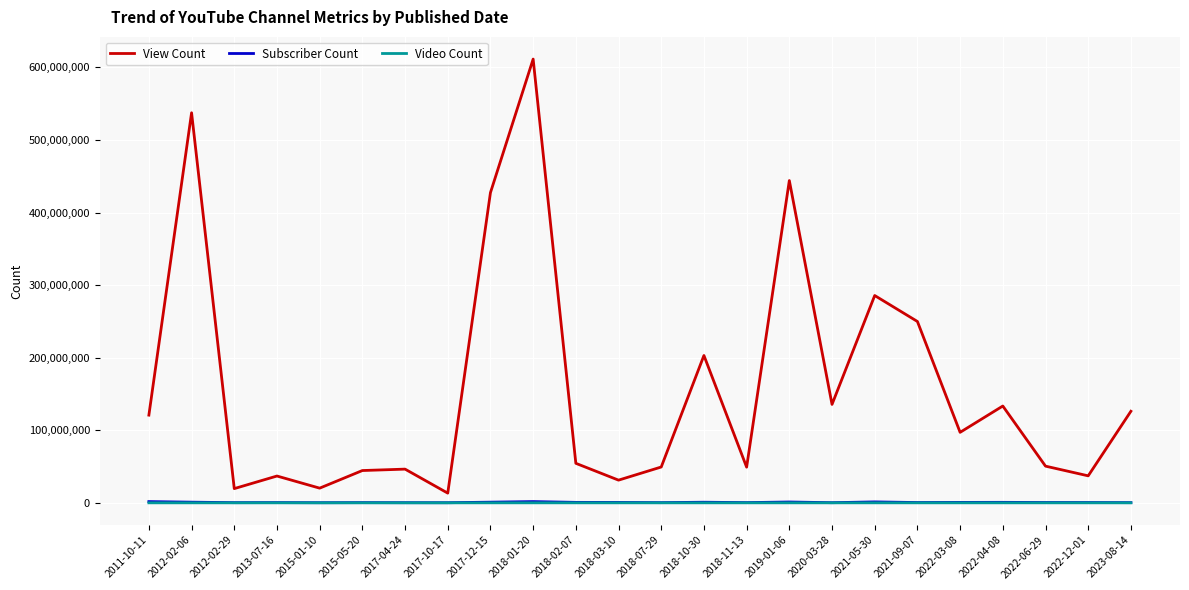

How many lines are shown in the chart?

3